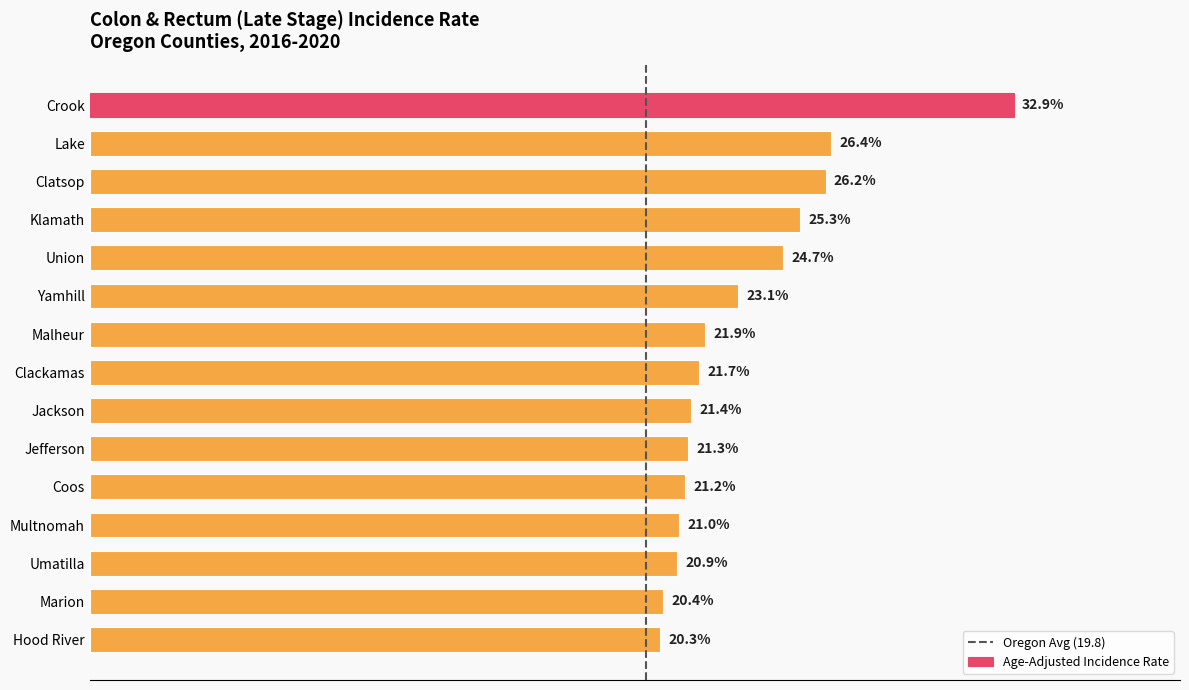

Which has a higher value, Clatsop or Yamhill?

Clatsop